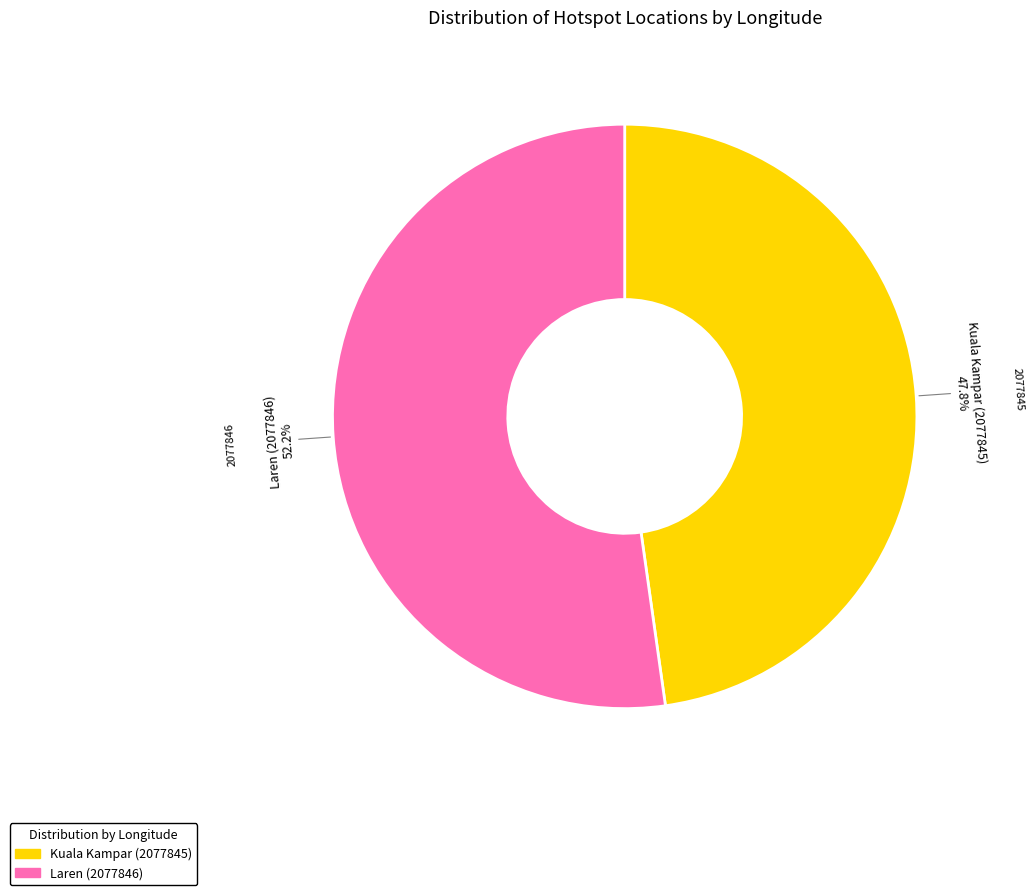

Which category has the smallest portion of the pie?

Kuala Kampar (2077845)